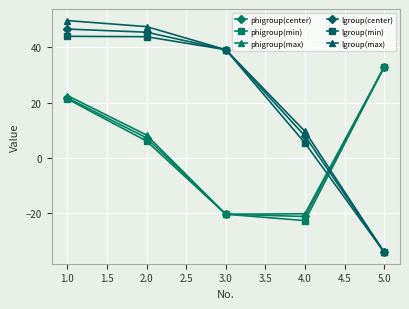

What are all the series names shown in the legend?

phigroup(center), phigroup(min), phigroup(max), lgroup(center), lgroup(min), lgroup(max)